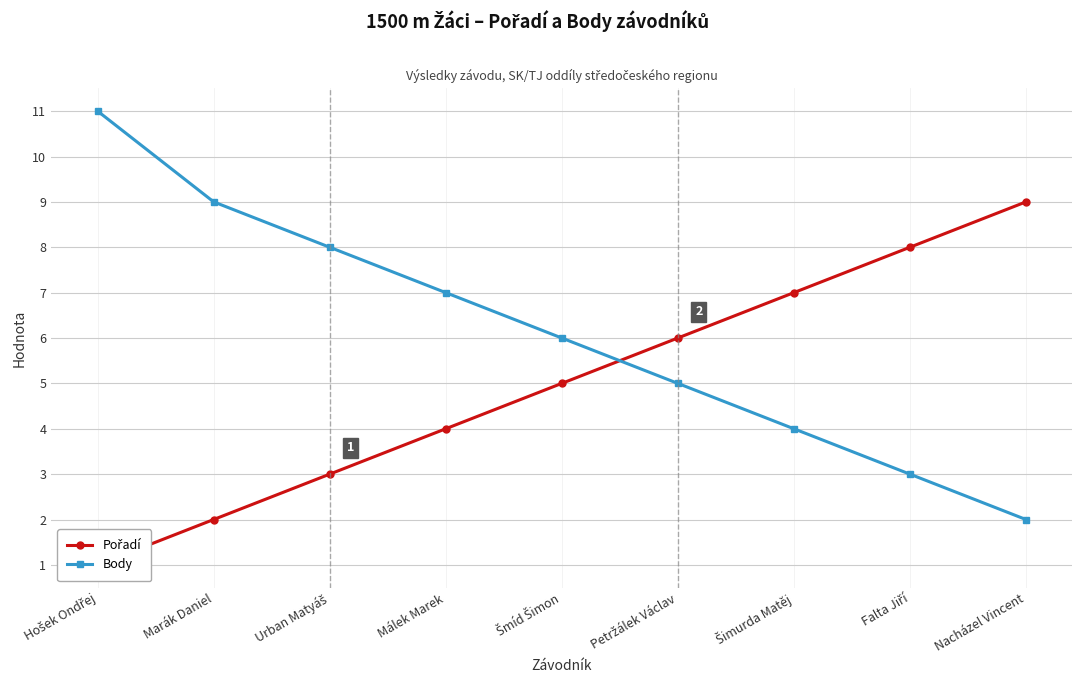

Which has a higher value, Petržálek Václav or Málek Marek?

Petržálek Václav